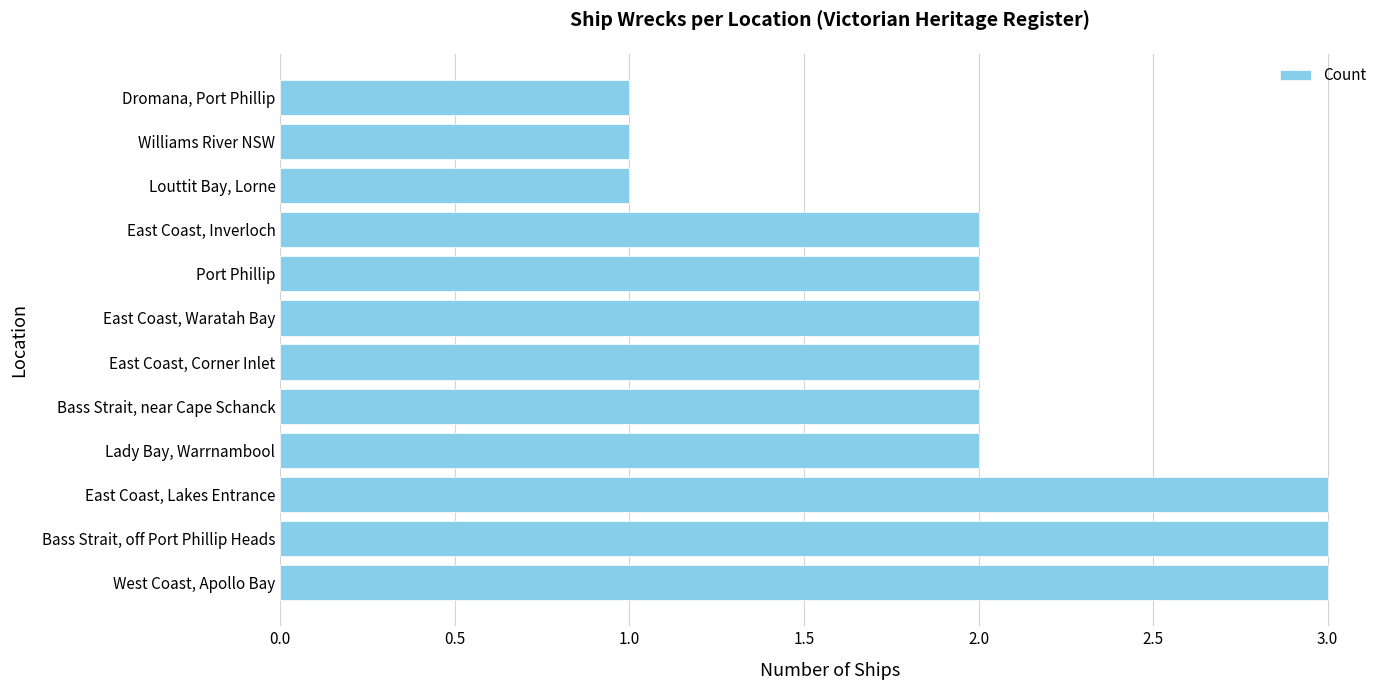

How many bars are there in total?

12